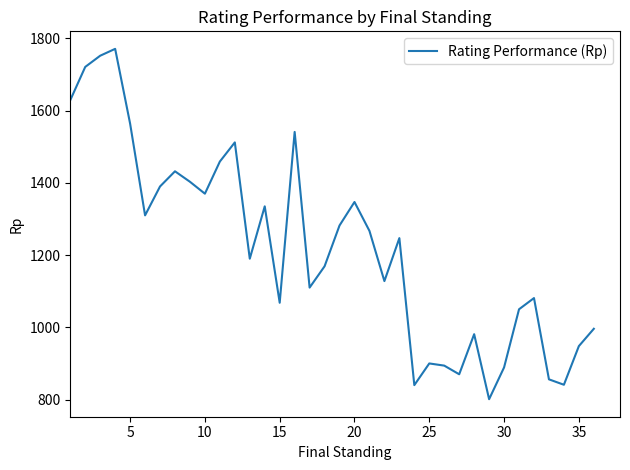

What is the maximum value shown in the chart?

1771